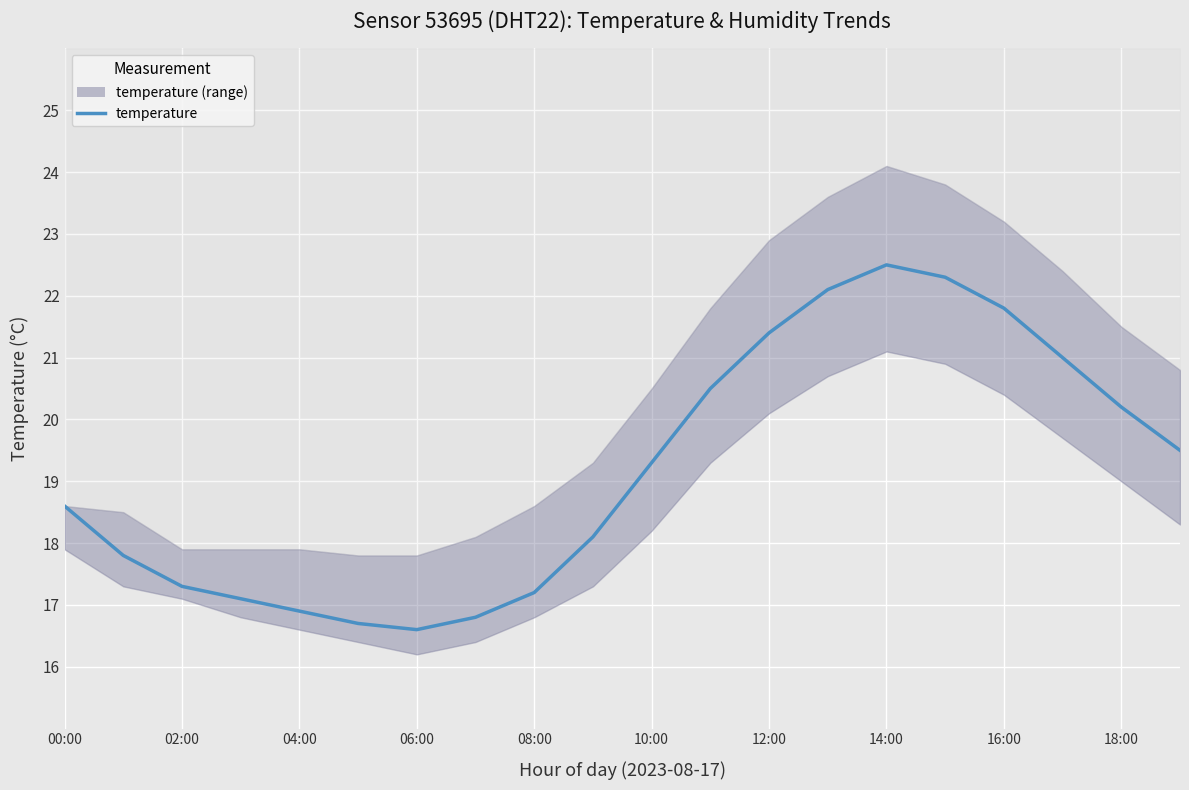

What position from the left is 06:00?

7